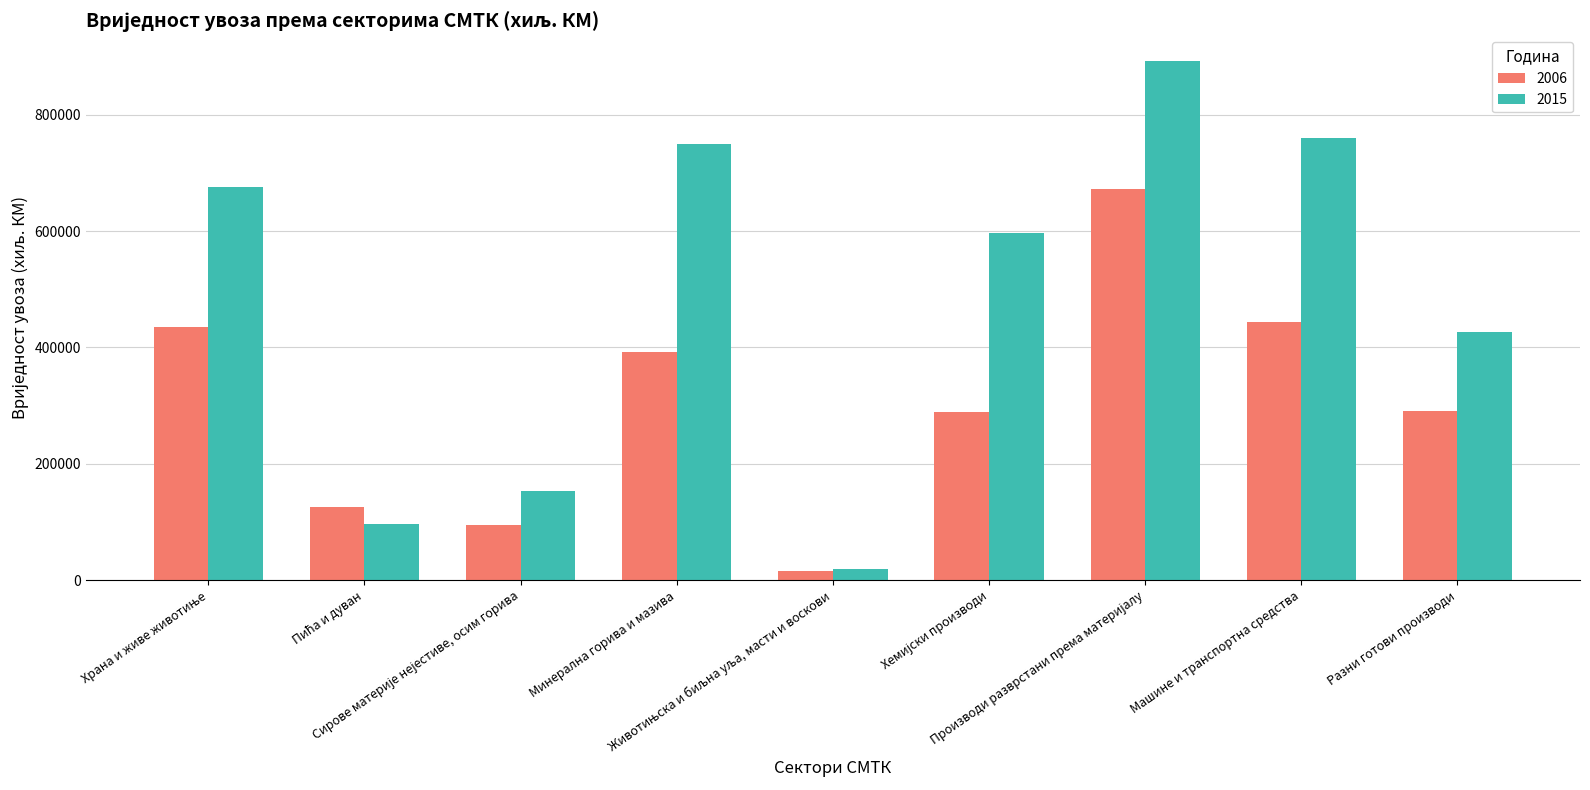

What are all the series names shown in the legend?

2006, 2015